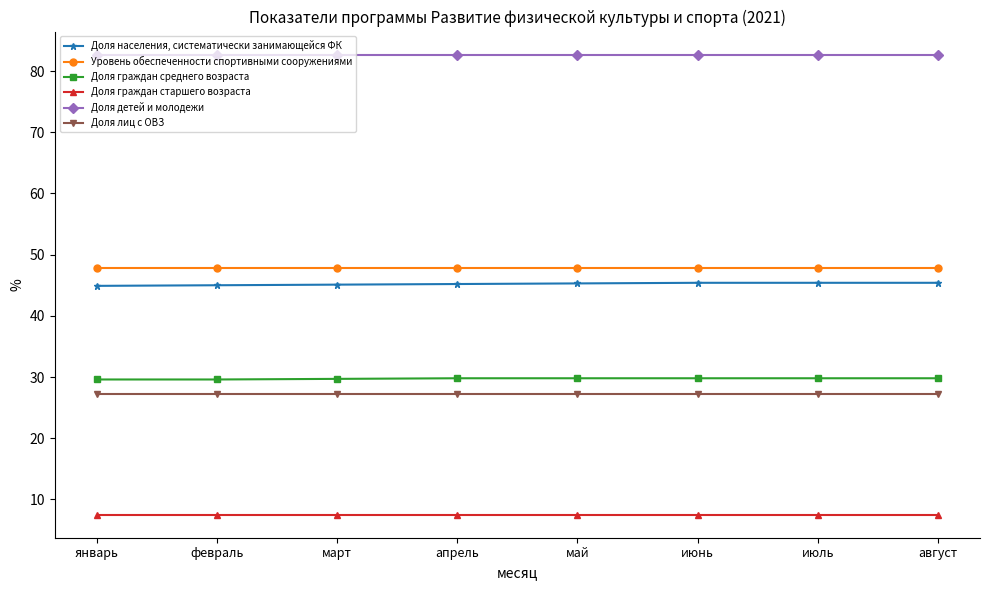

Which series has the largest total across all categories?

Доля детей и молодежи